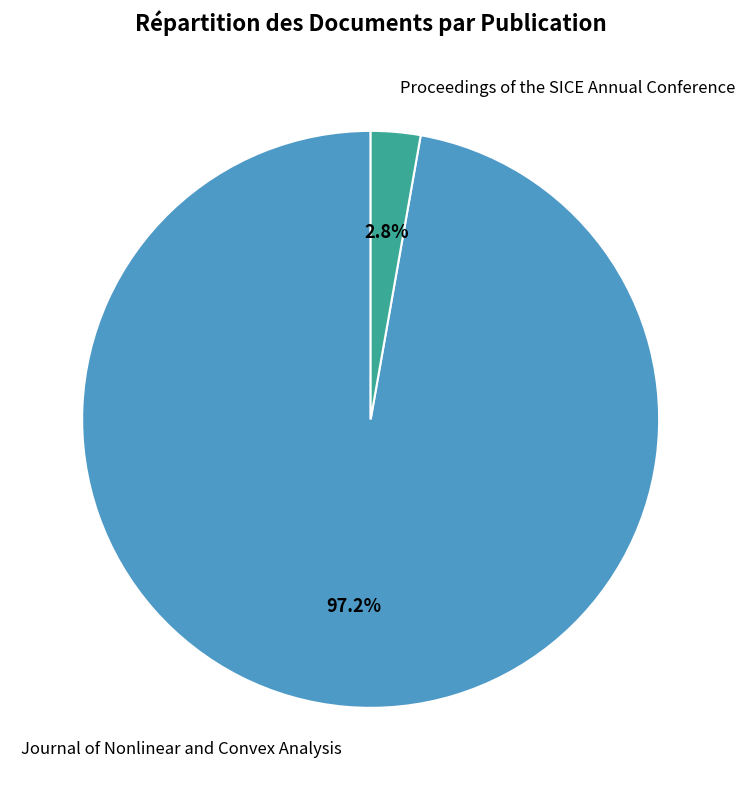

To the nearest percent, what portion does Journal of Nonlinear and Convex Analysis represent?

97%